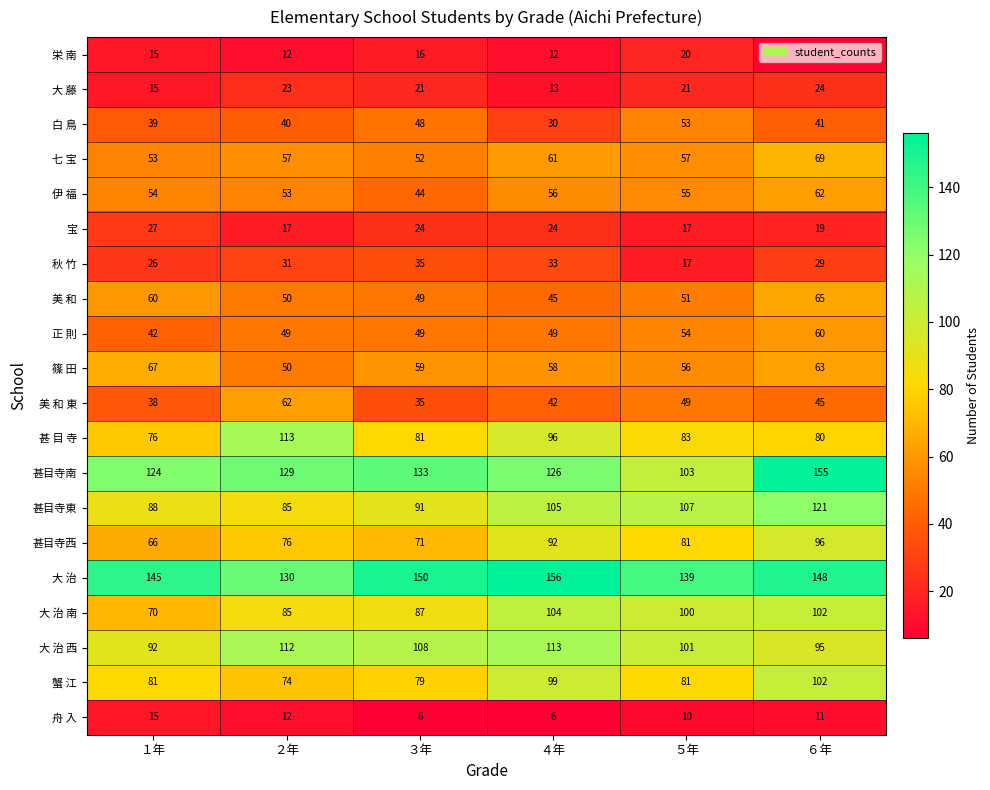

What is the difference between the maximum and second lowest values in the 蟹 江 series?

23